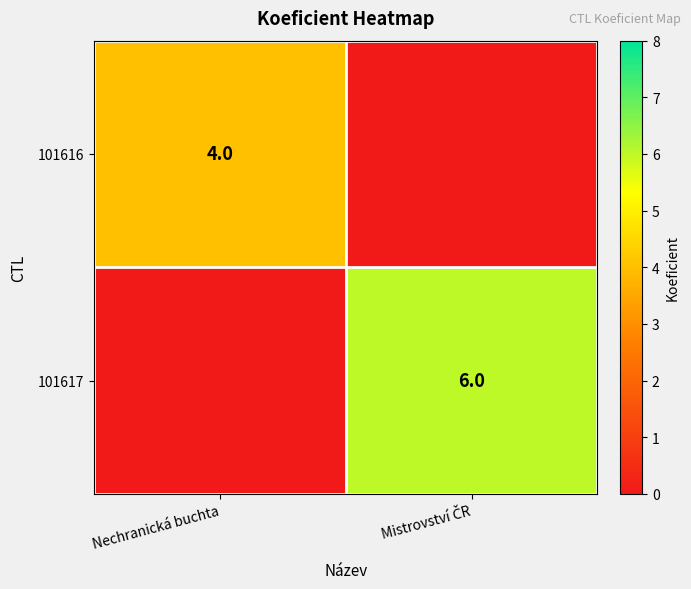

True or false: 101616 has a value of 4 at Nechranická buchta.

True